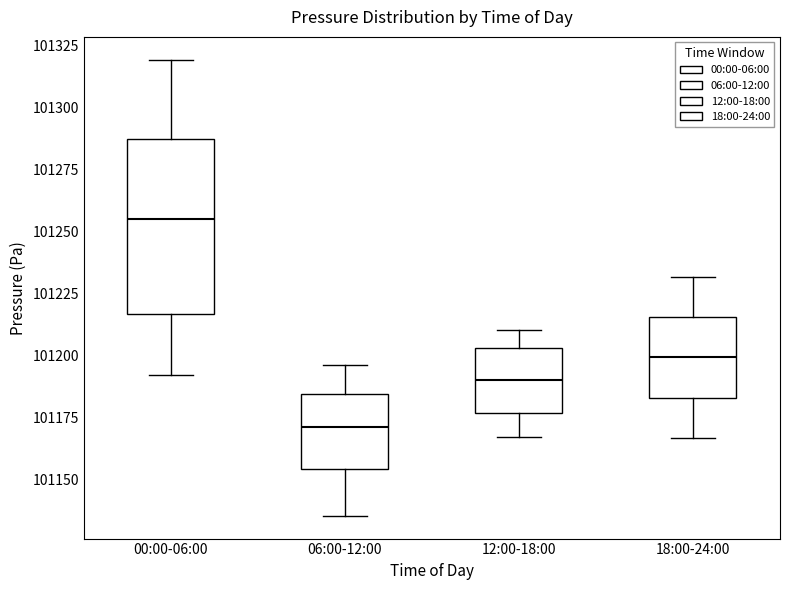

Reading left to right, transcribe this box plot: for each box, give where its median line is, the range the box spans, and where its two whiskers end, as read against the y-axis. The values are not printed on the chart, so give them approximately, as read against the axis.

00:00-06:00: median 101255, box 101215 to 101285, whiskers 101190 to 101320
06:00-12:00: median 101170, box 101155 to 101185, whiskers 101135 to 101195
12:00-18:00: median 101190, box 101175 to 101205, whiskers 101165 to 101210
18:00-24:00: median 101200, box 101185 to 101215, whiskers 101165 to 101230